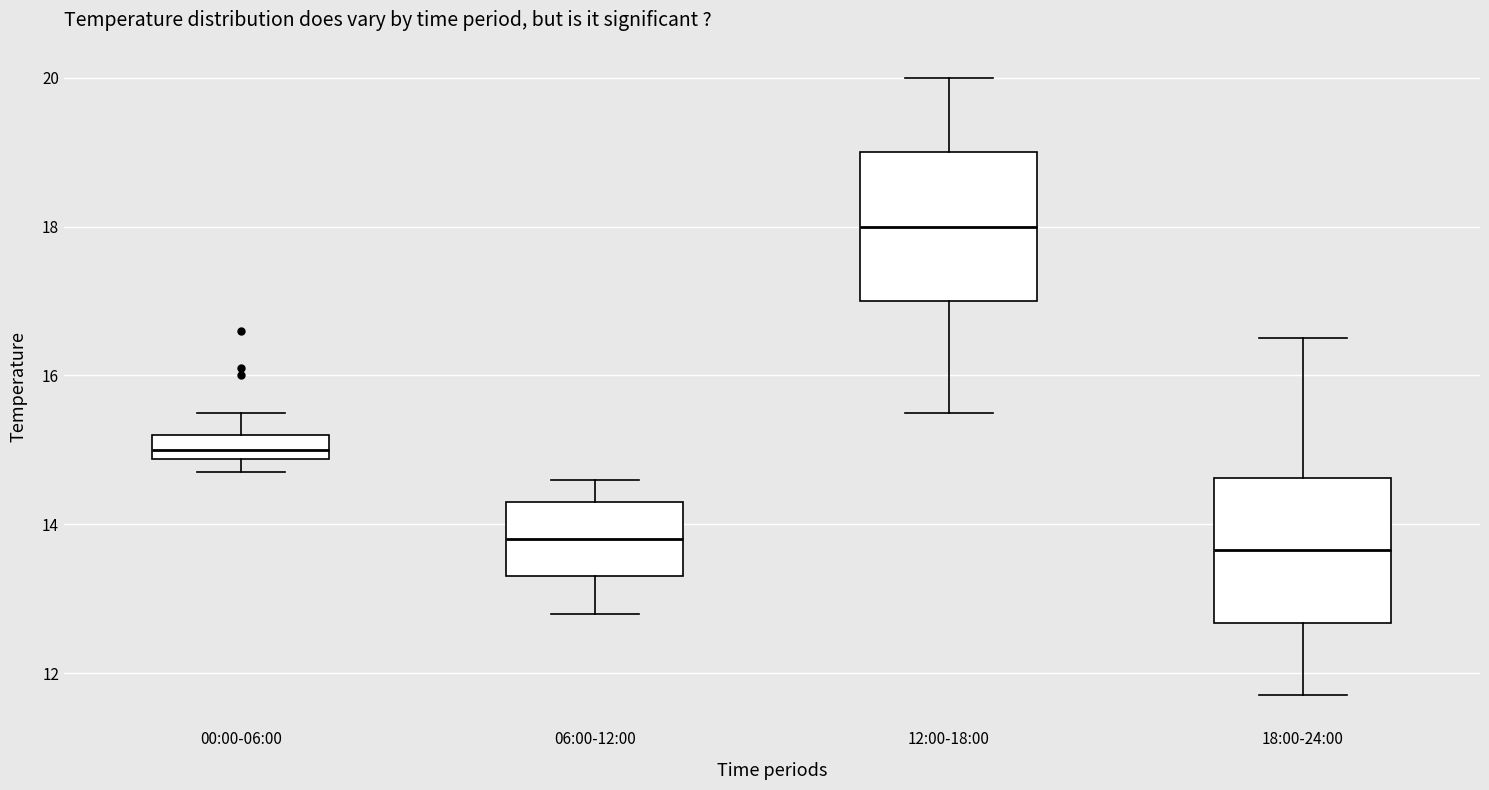

Reading left to right, transcribe this box plot: for each box, give where its median line is, the range the box spans, and where its two whiskers end, as read against the y-axis. The values are not printed on the chart, so give them approximately, as read against the axis.

00:00-06:00: median 15.0, box 14.8 to 15.2, whiskers 14.8 (below the box's lower edge) to 15.6
06:00-12:00: median 13.8, box 13.4 to 14.4, whiskers 12.8 to 14.6
12:00-18:00: median 18.0, box 17.0 to 19.0, whiskers 15.6 to 20.0
18:00-24:00: median 13.6, box 12.6 to 14.6, whiskers 11.8 to 16.6